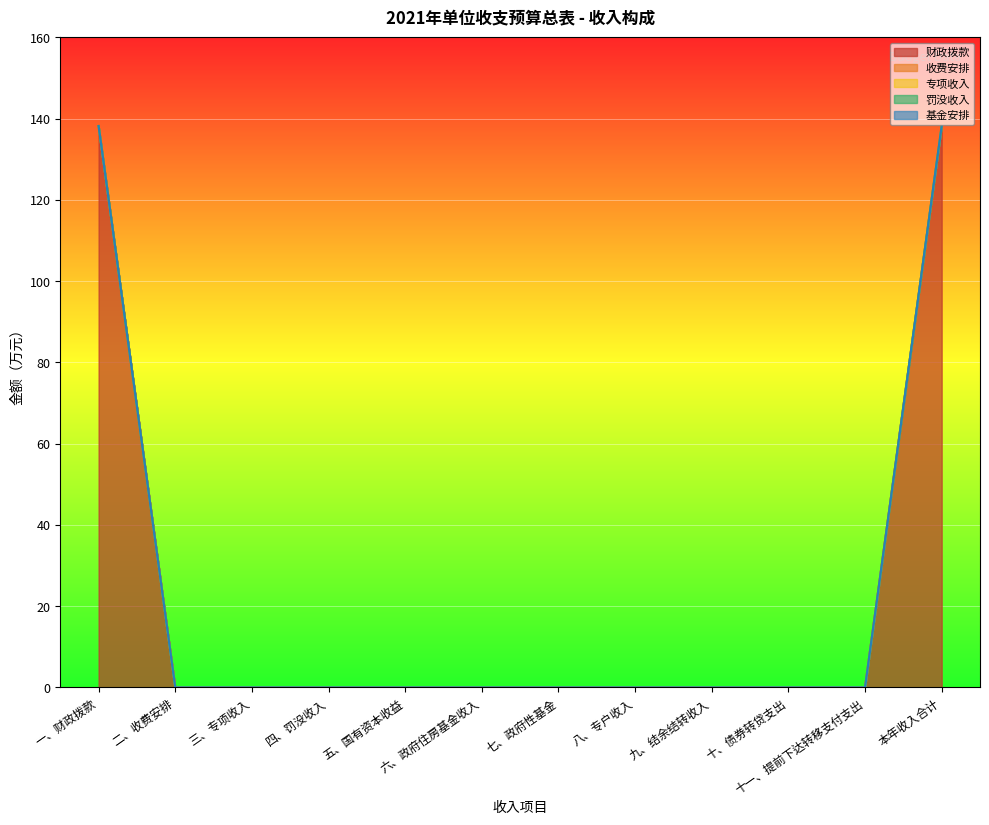

The 专项收入 series shows 0.0 at 七、政府性基金. True or false?

True